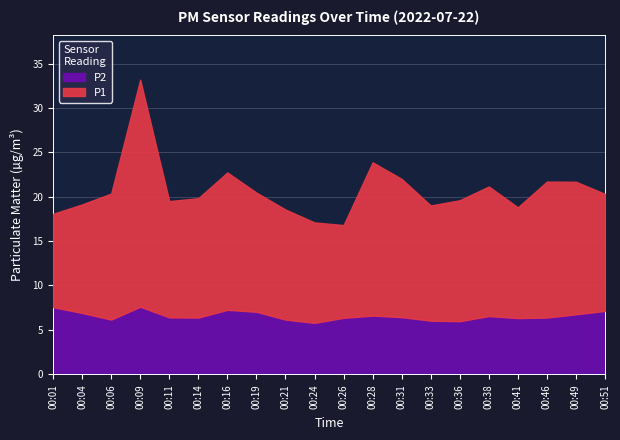

True or false: P1 and P2 cross at least once.

False